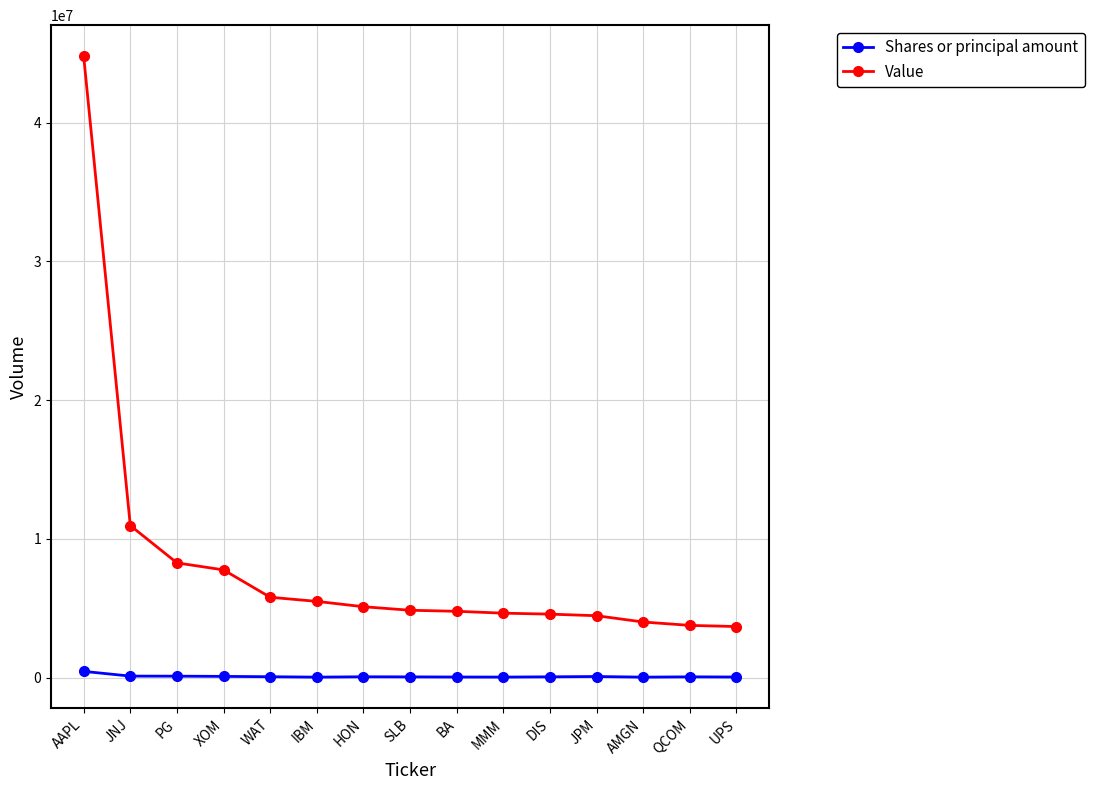

Is the value of Shares or principal amount at SLB greater than the value of Value at MMM?

No